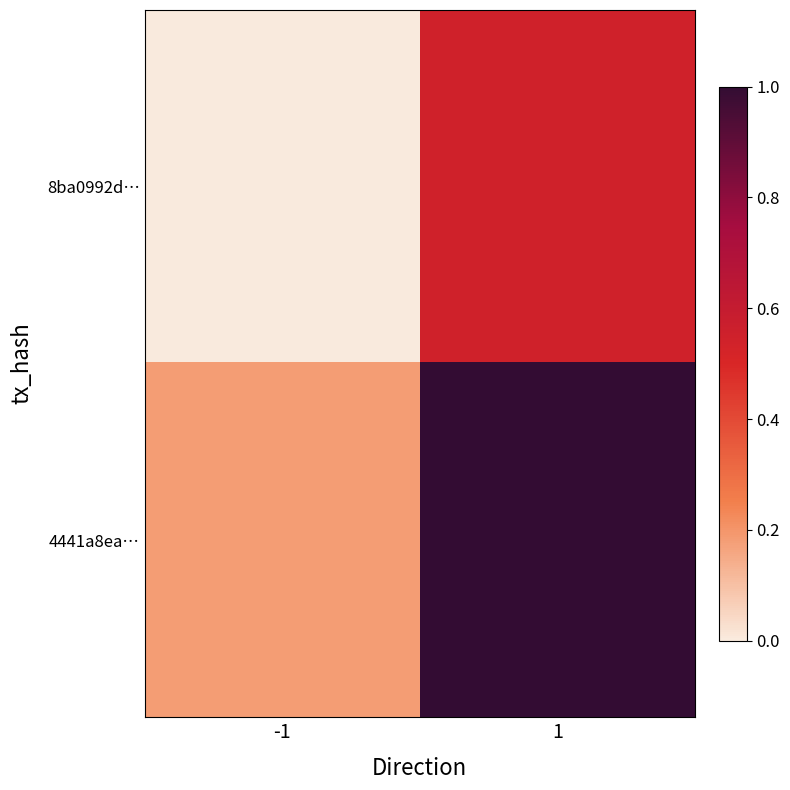

What is the spread (max minus min) of values at -1?

0.2